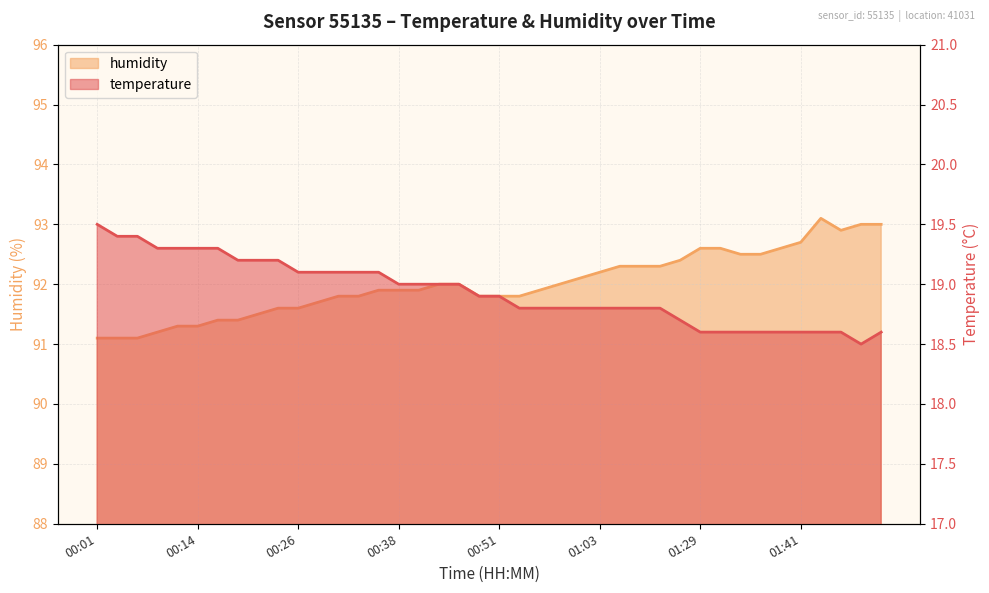

Which label corresponds to the smallest value in the chart?

01:48